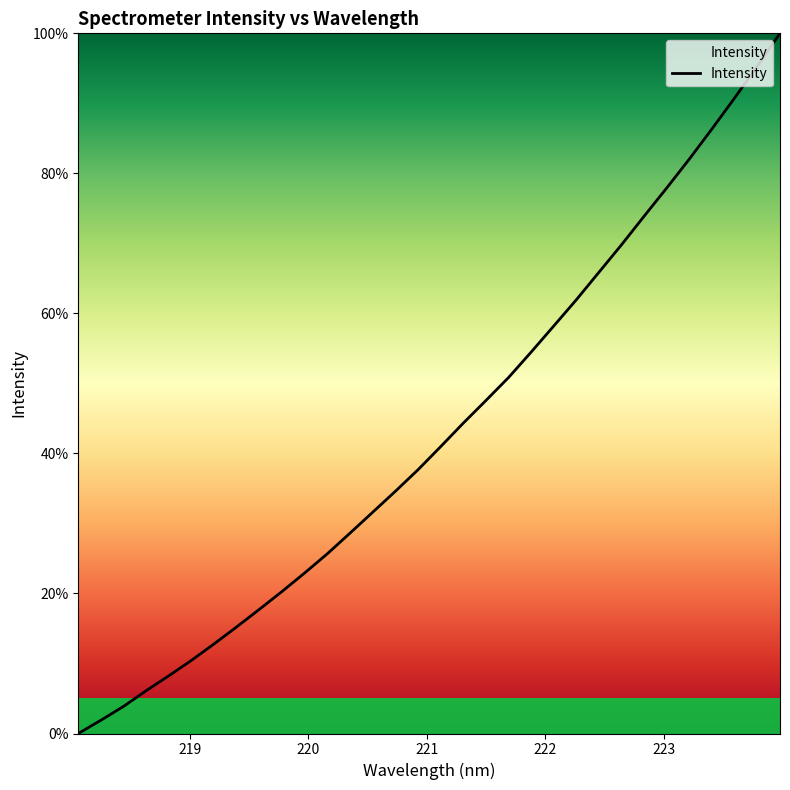

What is the average value?

43.1